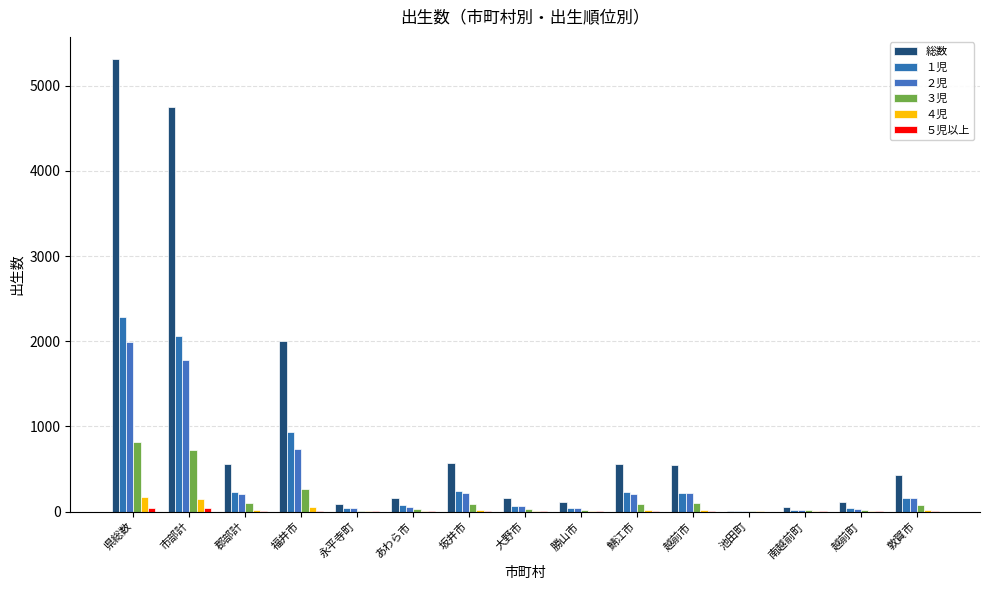

What is the difference between the second highest and minimum values in the ５児以上 series?

37